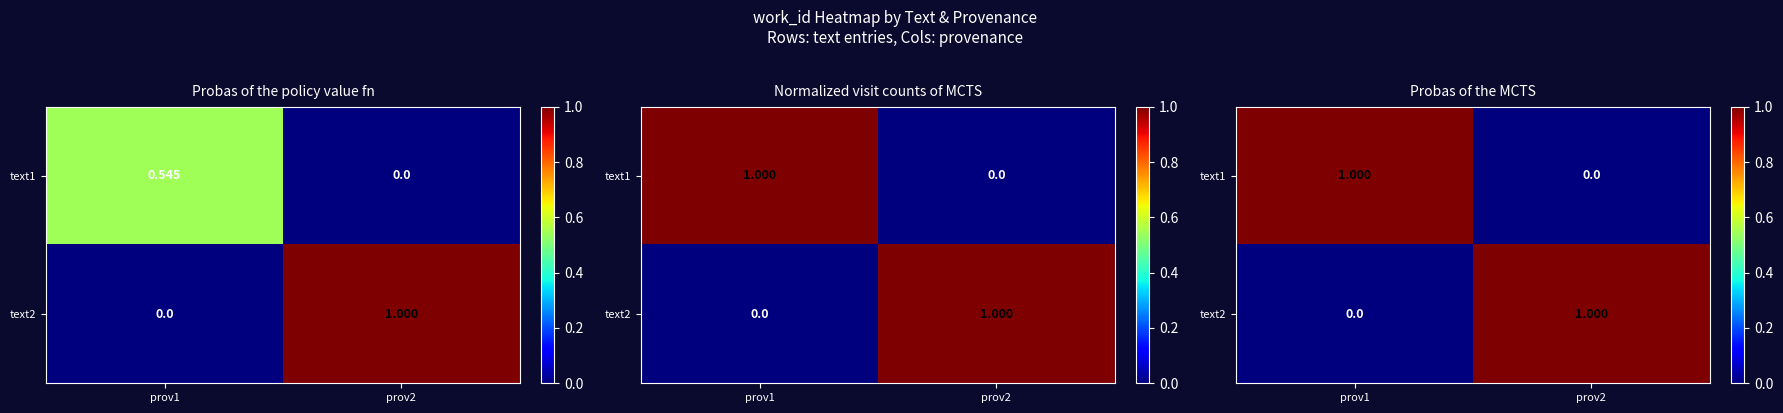

The value of text2 at prov2 is 0. True or false?

False